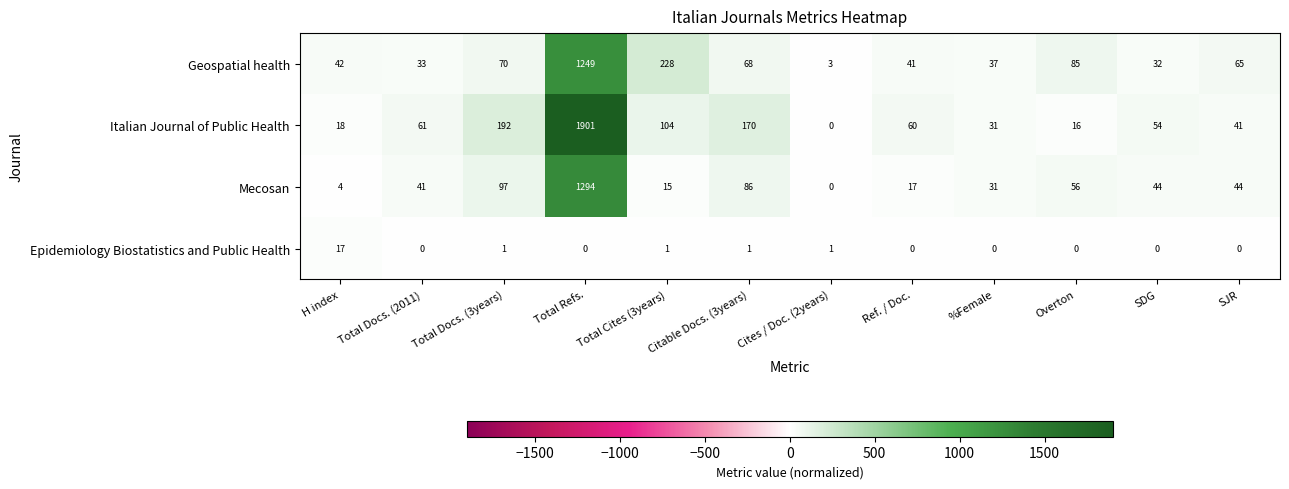

At which category is the sum across all series the highest?

Total Refs.